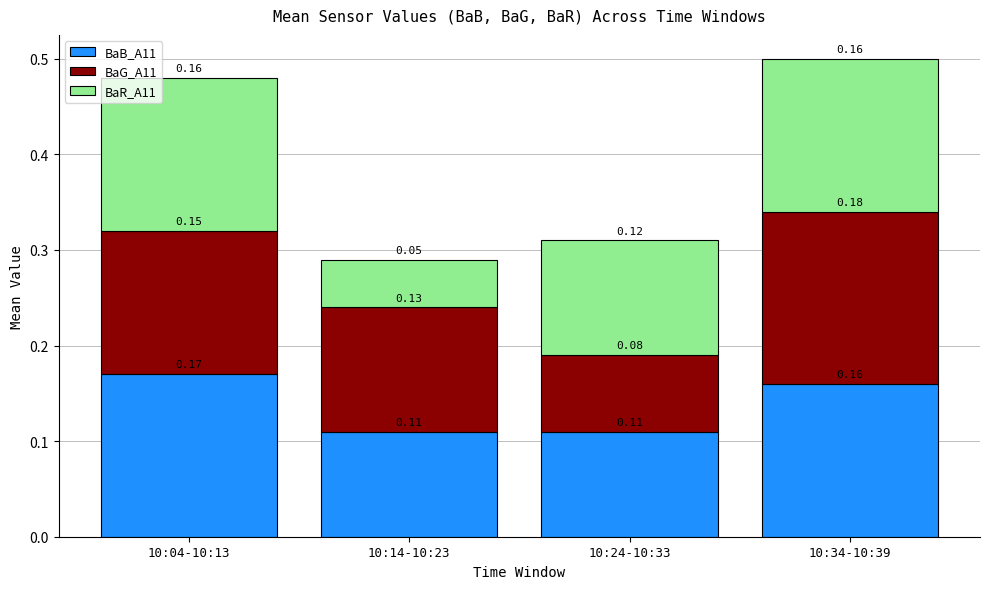

What is the total value across all series at 10:04-10:13?

0.5